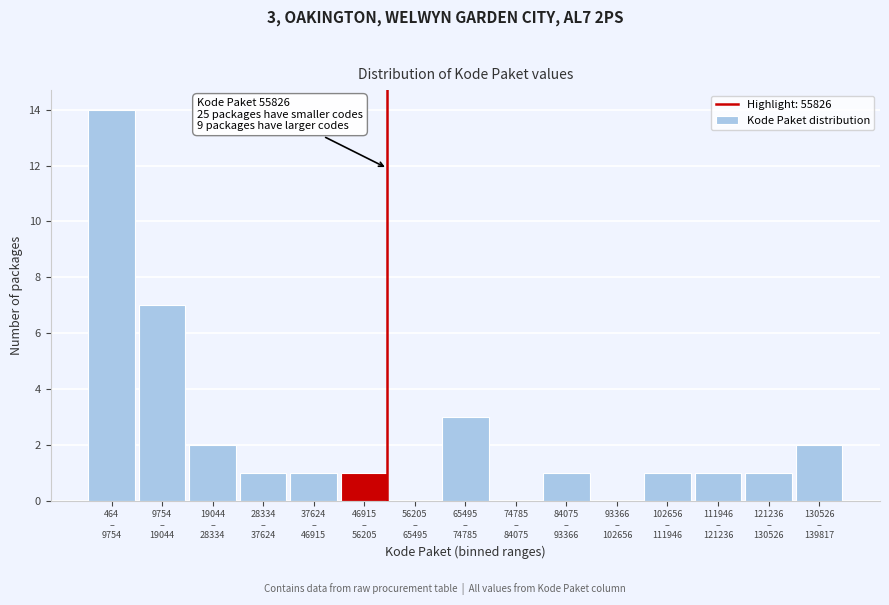

What is the greatest value displayed?

14